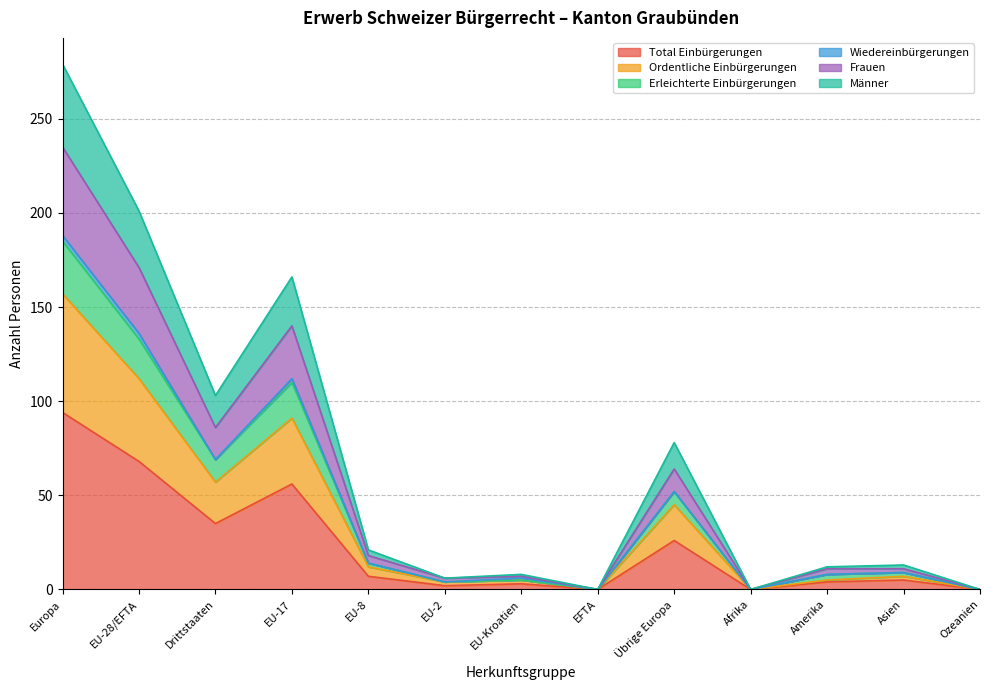

The Total Einbürgerungen series shows 35 at Drittstaaten. True or false?

True